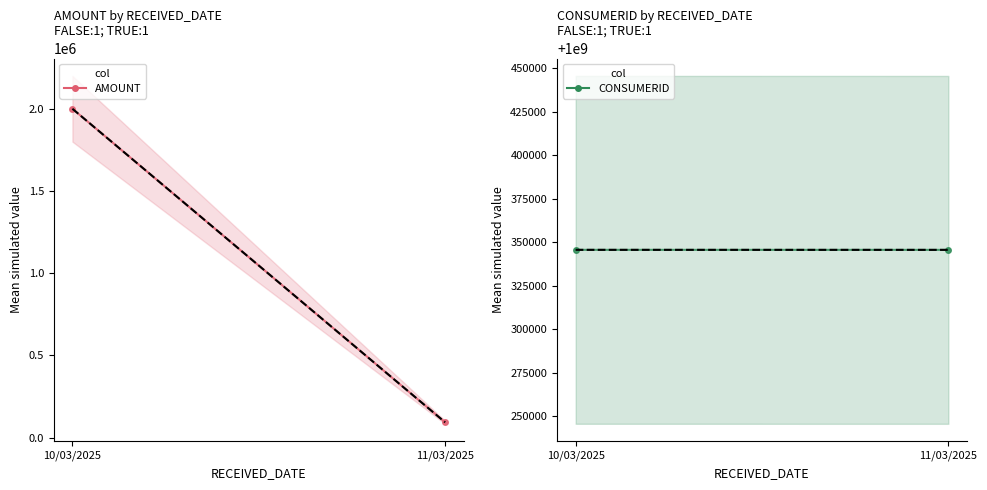

Reading right to left, list all the values displayed in this chart.

AMOUNT: 92843	2000000
CONSUMERID: 1000345557	1000345569